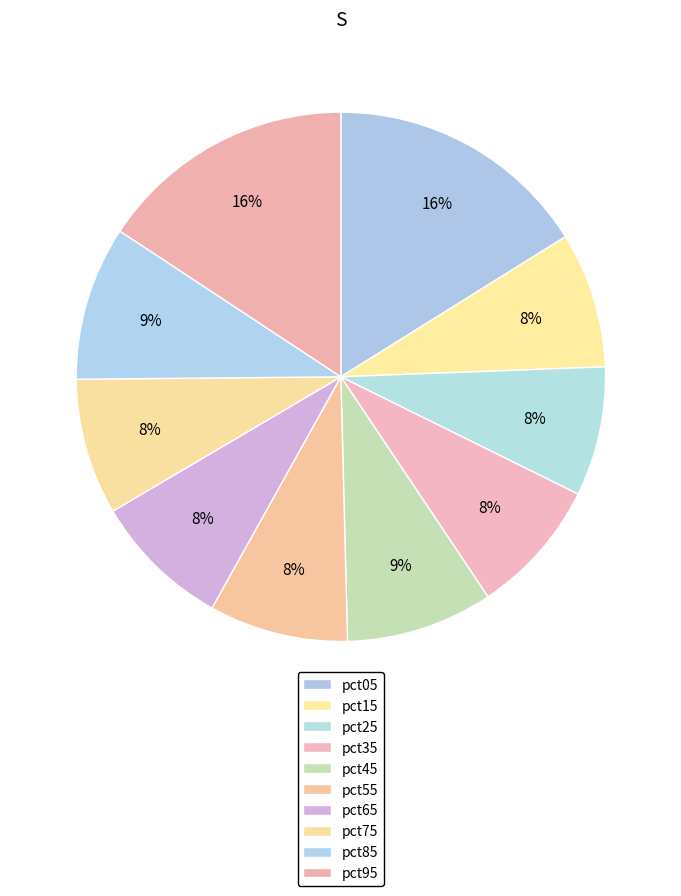

Between pct85 and pct55, which is larger?

pct85